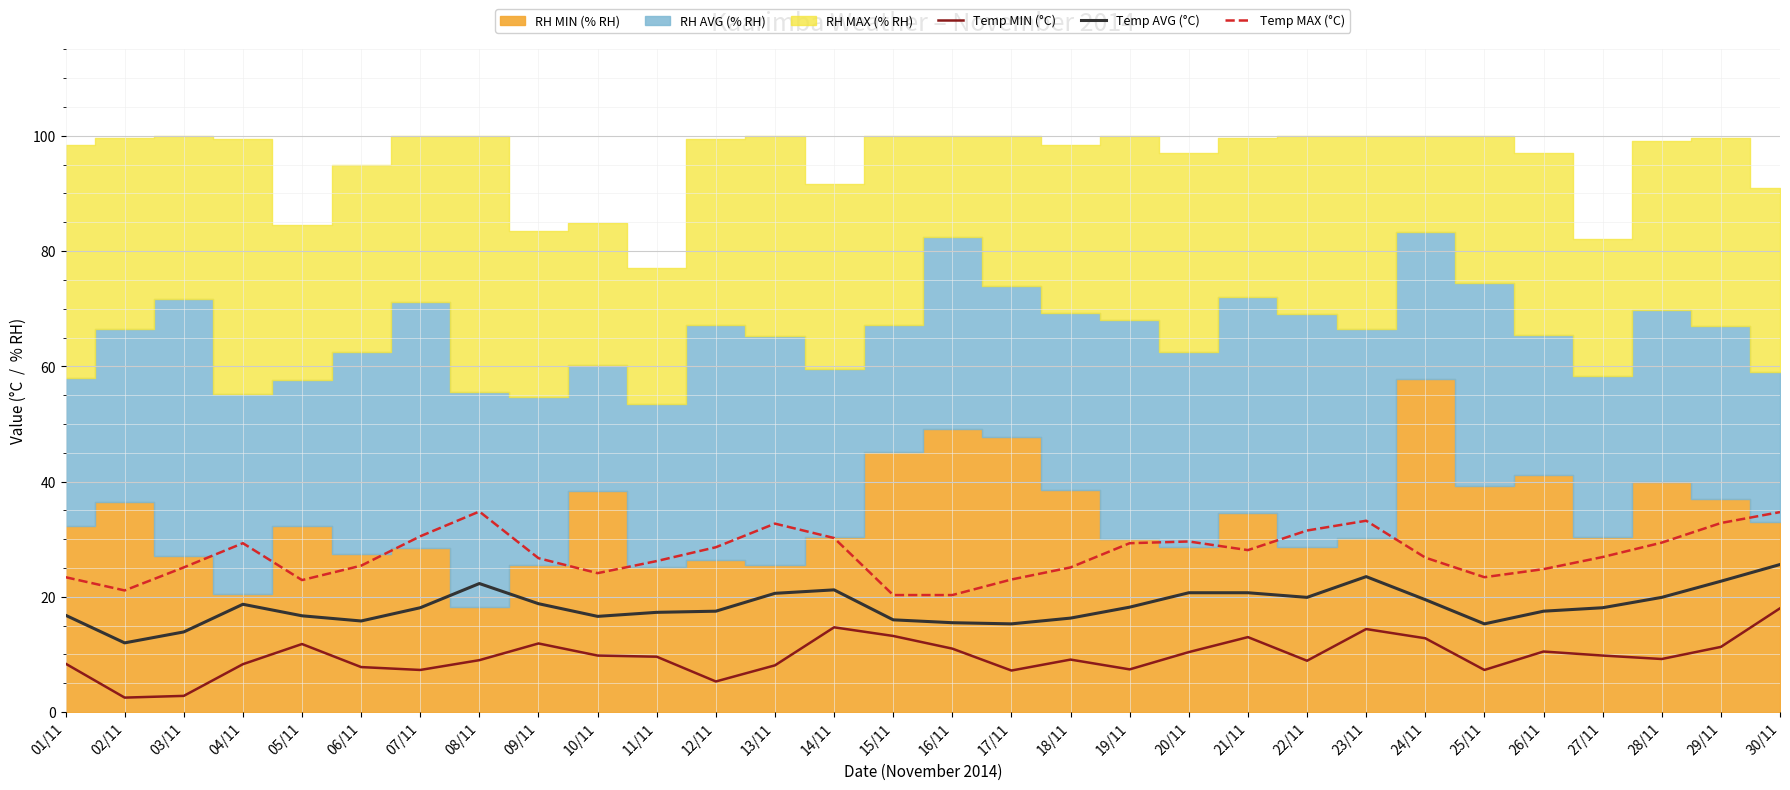

The value of Temp MAX (°C) at 02/11 is 21.1. True or false?

True